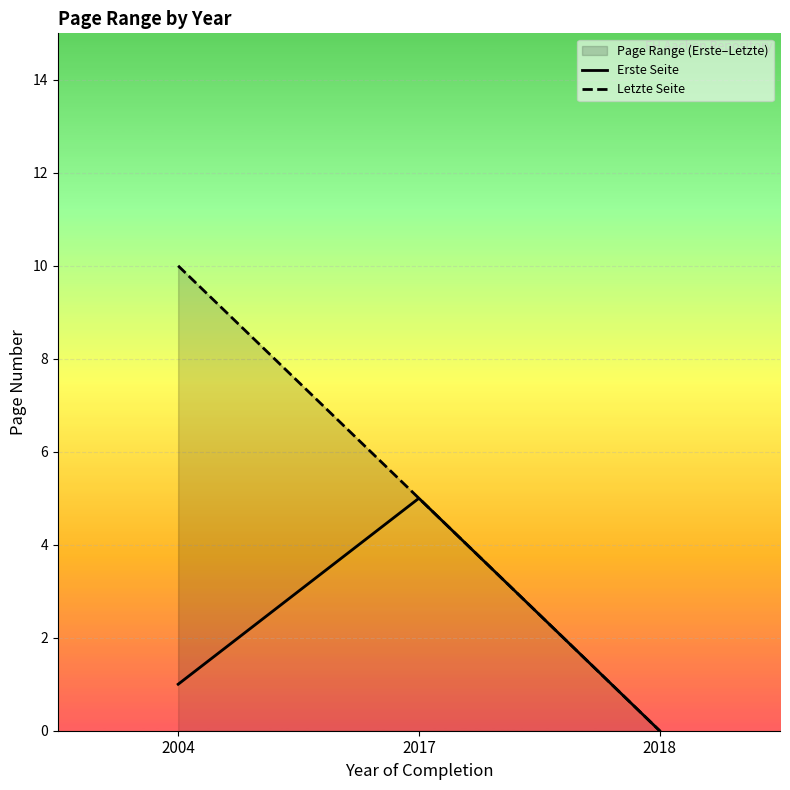

At how many categories does at least one series exceed 3?

2